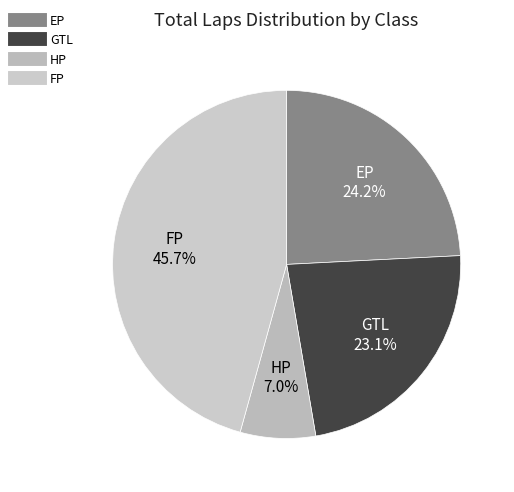

To the nearest percent, what is the difference between the largest and smallest slice percentages?

39%